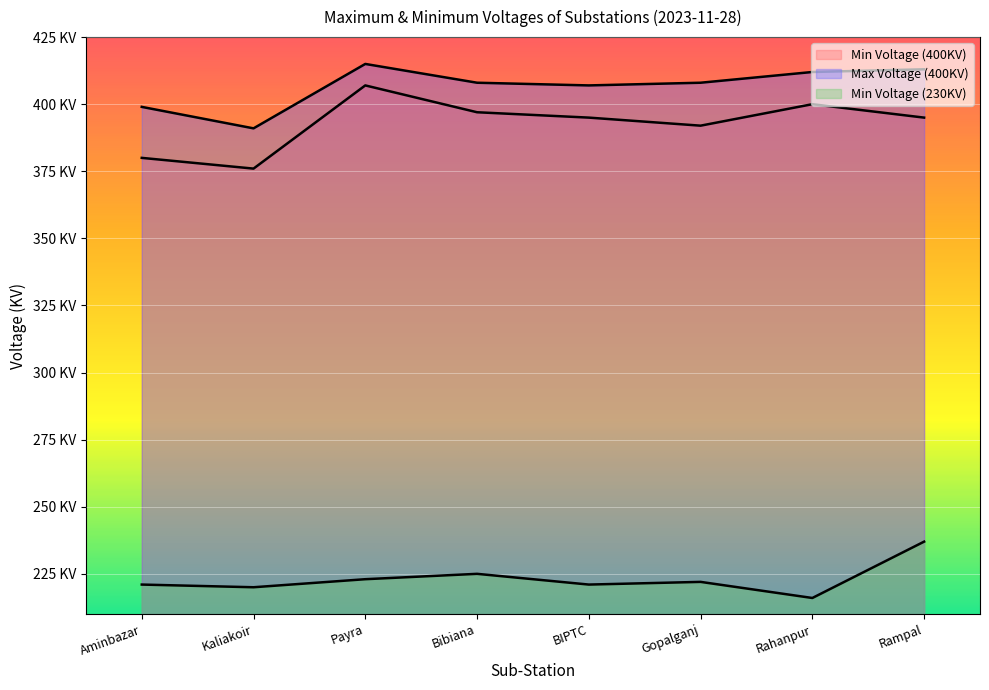

Is it true that Min Voltage (400KV) equals 89 at Bibiana?

False